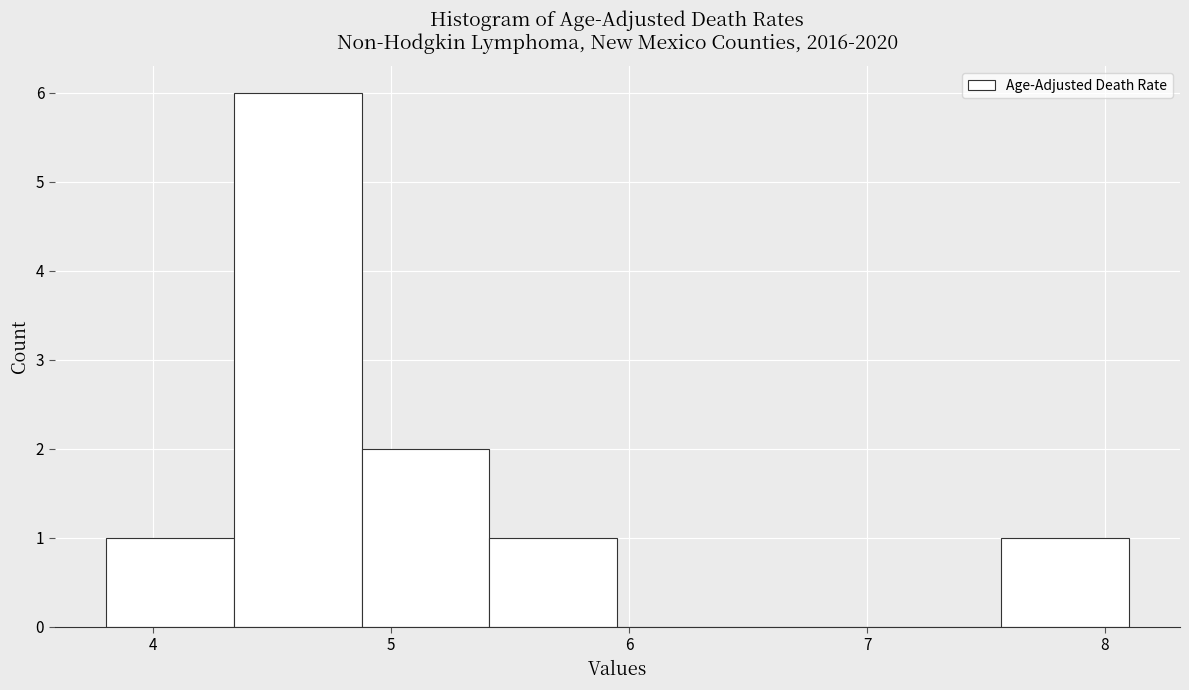

Reading left to right, transcribe this chart: for each bar, give the range it covers on the x-axis and its height. Neither the bar edges nor the heights are printed on the chart, so give them approximately, as read against the axes.

3.8 to 4.3: 1
4.3 to 4.9: 6
4.9 to 5.4: 2
5.4 to 6.0: 1
6.0 to 6.5: 0
6.5 to 7.0: 0
7.0 to 7.6: 0
7.6 to 8.1: 1